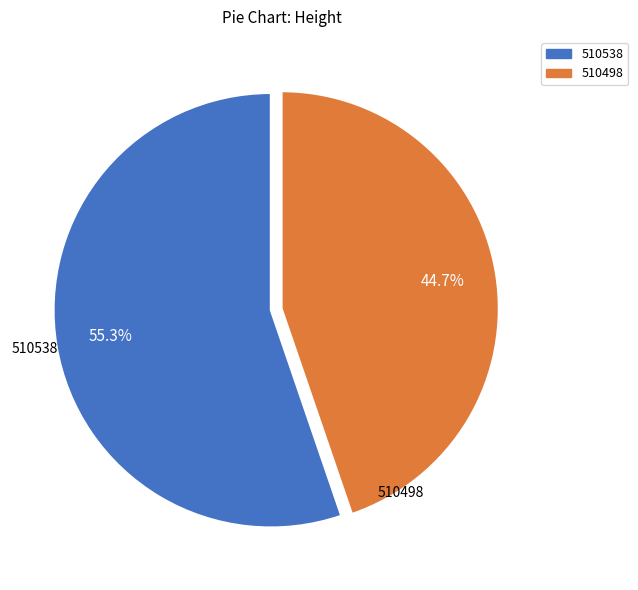

Is there any slice that represents more than half of the pie?

Yes